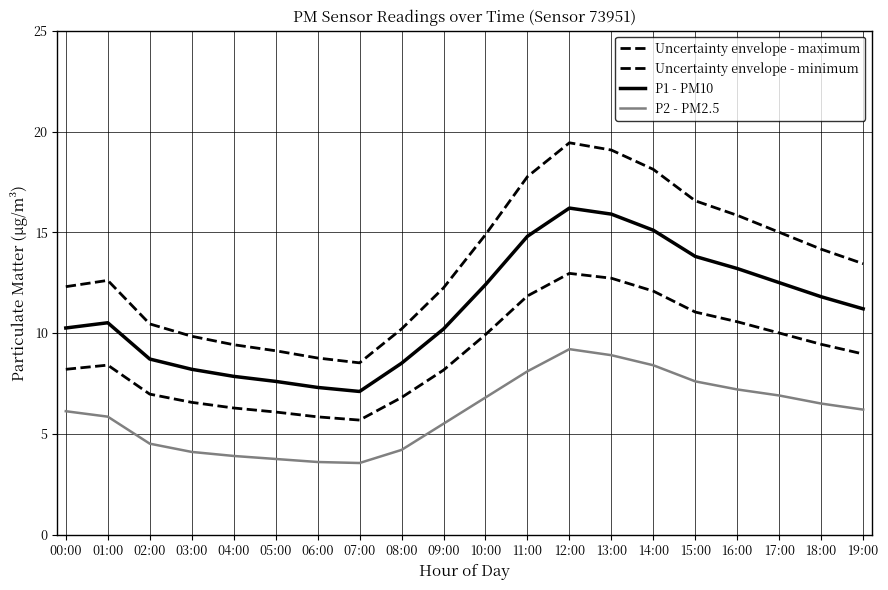

Is this an area chart (filled region under the line)?

No